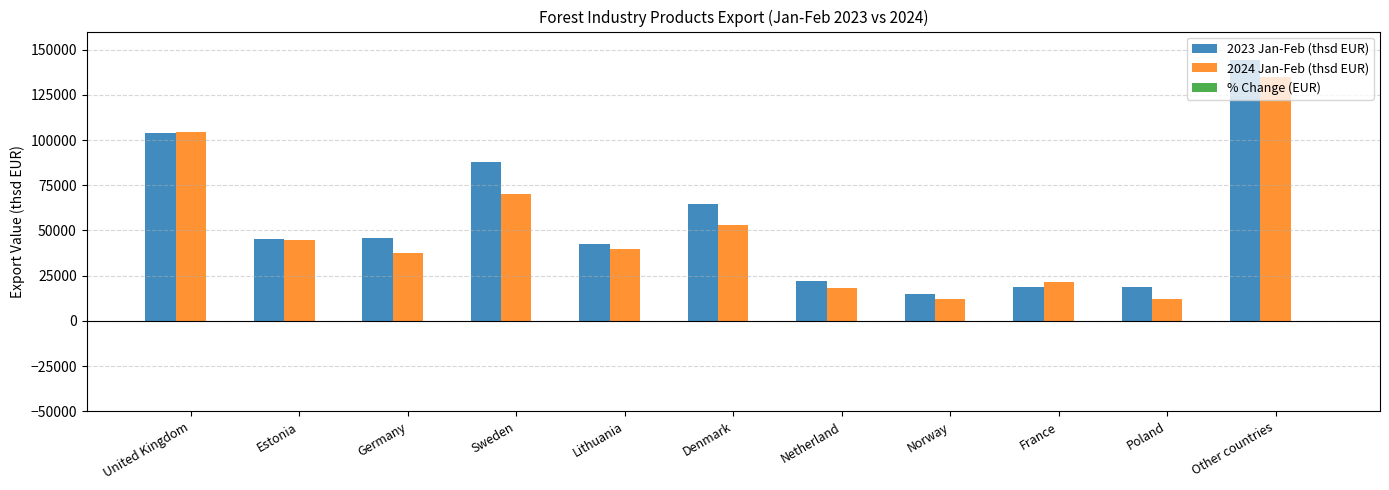

What is the maximum value shown in the chart?

144190.3